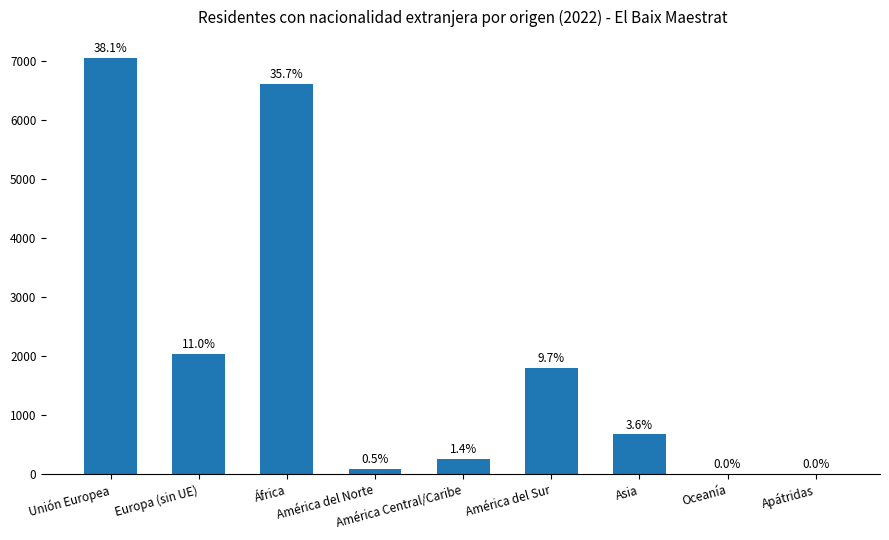

Are the bars horizontal?

No